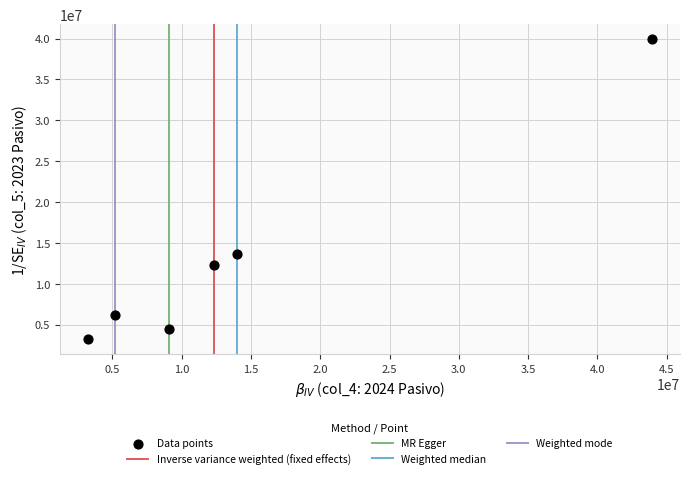

What is the average Y value?

13301875.7